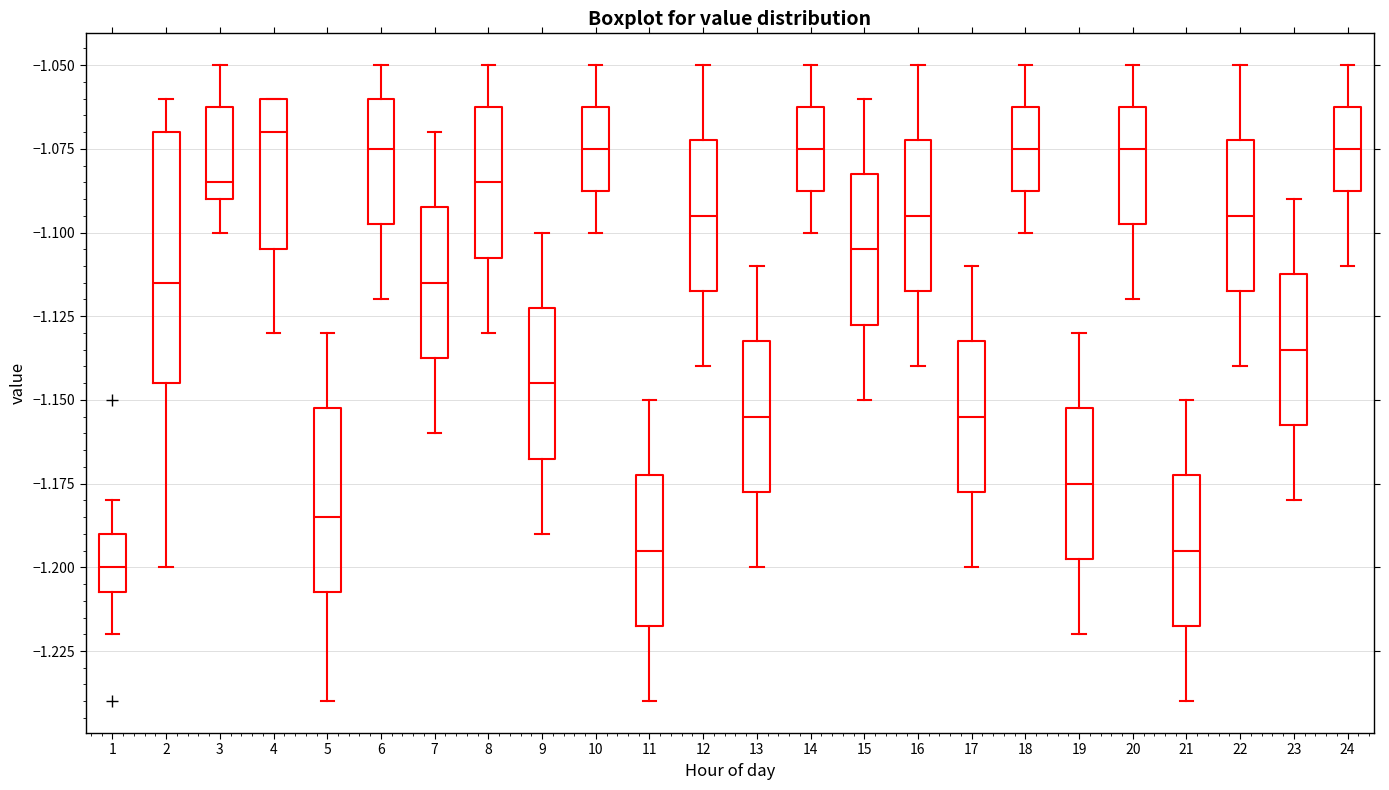

Reading left to right, transcribe this box plot: for each box, give where its median line is, the range the box spans, and where its two whiskers end, as read against the y-axis. The values are not printed on the chart, so give them approximately, as read against the axis.

1: median -1.200, box -1.205 to -1.190, whiskers -1.220 to -1.180
2: median -1.115, box -1.145 to -1.070, whiskers -1.200 to -1.060
3: median -1.085, box -1.090 to -1.060, whiskers -1.100 to -1.050
4: median -1.070, box -1.105 to -1.060, whiskers -1.130 to -1.060
5: median -1.185, box -1.205 to -1.150, whiskers -1.240 to -1.130
6: median -1.075, box -1.095 to -1.060, whiskers -1.120 to -1.050
7: median -1.115, box -1.135 to -1.090, whiskers -1.160 to -1.070
8: median -1.085, box -1.105 to -1.060, whiskers -1.130 to -1.050
9: median -1.145, box -1.165 to -1.120, whiskers -1.190 to -1.100
10: median -1.075, box -1.085 to -1.060, whiskers -1.100 to -1.050
11: median -1.195, box -1.215 to -1.170, whiskers -1.240 to -1.150
12: median -1.095, box -1.115 to -1.070, whiskers -1.140 to -1.050
13: median -1.155, box -1.175 to -1.130, whiskers -1.200 to -1.110
14: median -1.075, box -1.085 to -1.060, whiskers -1.100 to -1.050
15: median -1.105, box -1.125 to -1.080, whiskers -1.150 to -1.060
16: median -1.095, box -1.115 to -1.070, whiskers -1.140 to -1.050
17: median -1.155, box -1.175 to -1.130, whiskers -1.200 to -1.110
18: median -1.075, box -1.085 to -1.060, whiskers -1.100 to -1.050
19: median -1.175, box -1.195 to -1.150, whiskers -1.220 to -1.130
20: median -1.075, box -1.095 to -1.060, whiskers -1.120 to -1.050
21: median -1.195, box -1.215 to -1.170, whiskers -1.240 to -1.150
22: median -1.095, box -1.115 to -1.070, whiskers -1.140 to -1.050
23: median -1.135, box -1.155 to -1.110, whiskers -1.180 to -1.090
24: median -1.075, box -1.085 to -1.060, whiskers -1.110 to -1.050